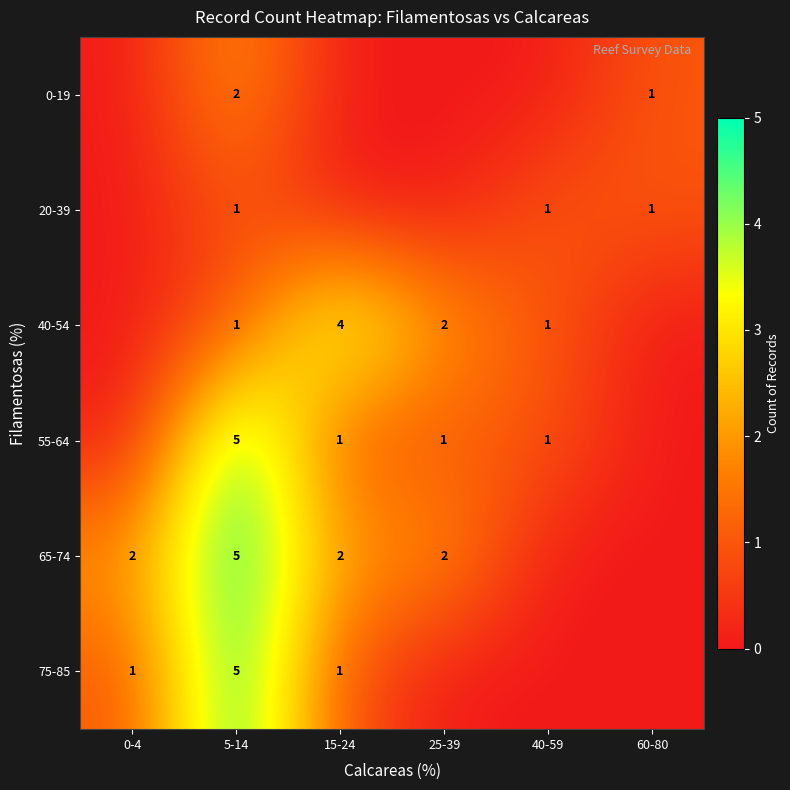

Is it true that 75-85 equals 1 at 15-24?

True